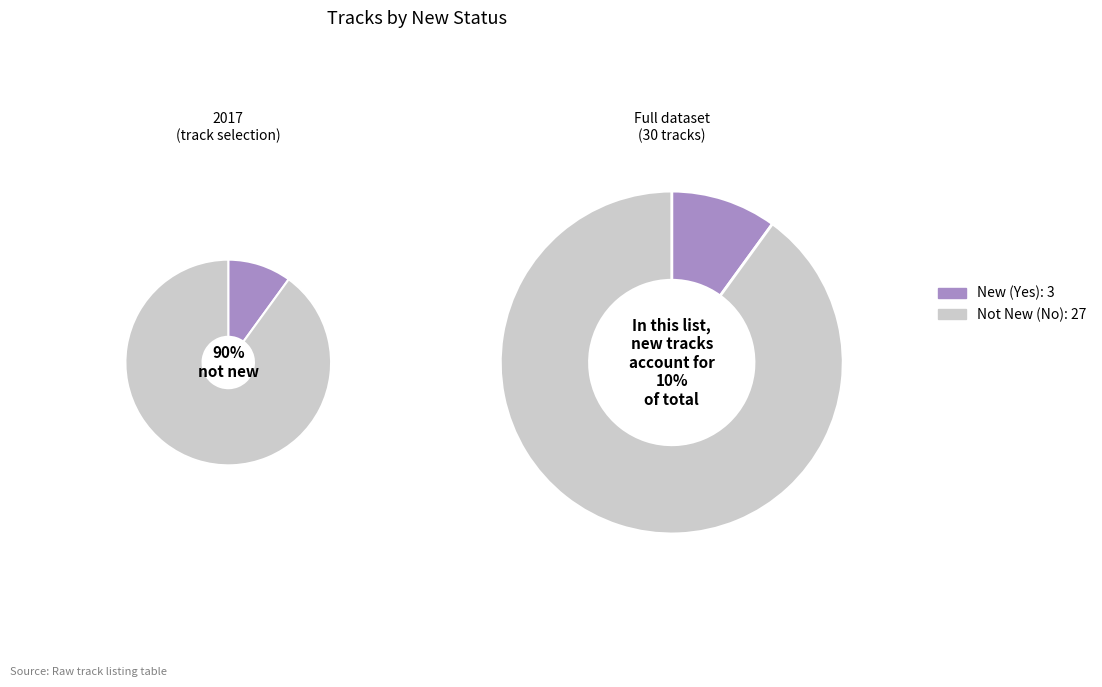

To the nearest percent, what is the difference between the largest and smallest slice percentages?

80%